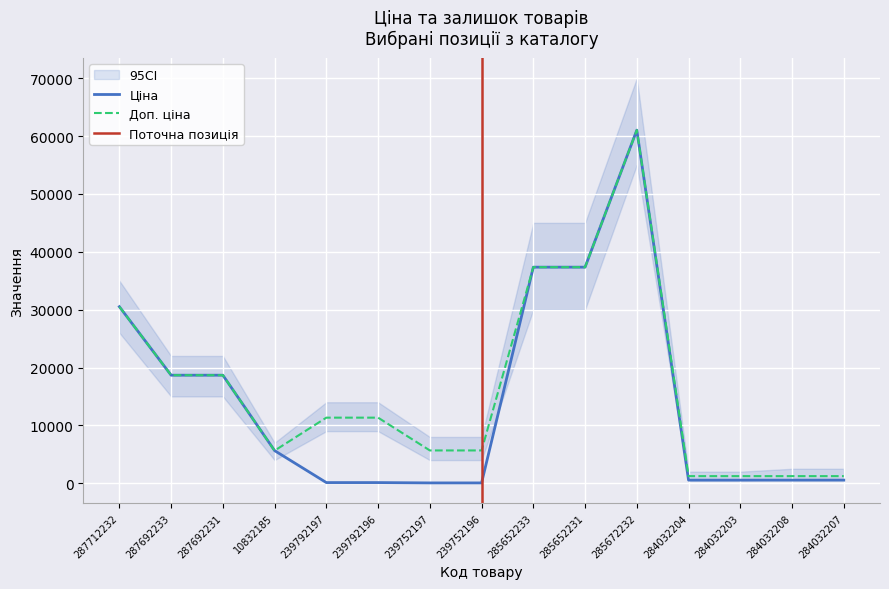

Which label corresponds to the largest value in the chart?

285672232